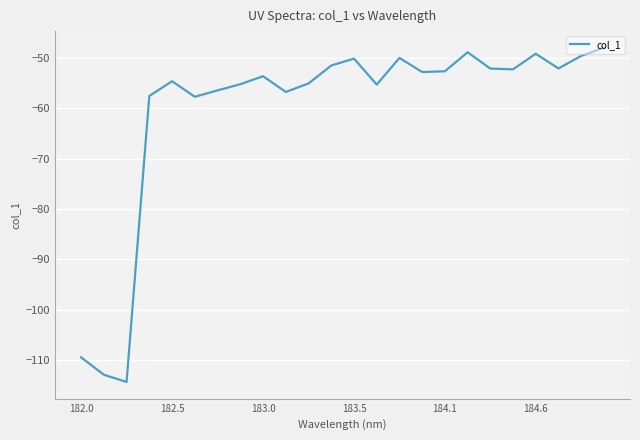

What is the maximum value shown in the chart?

-48.0